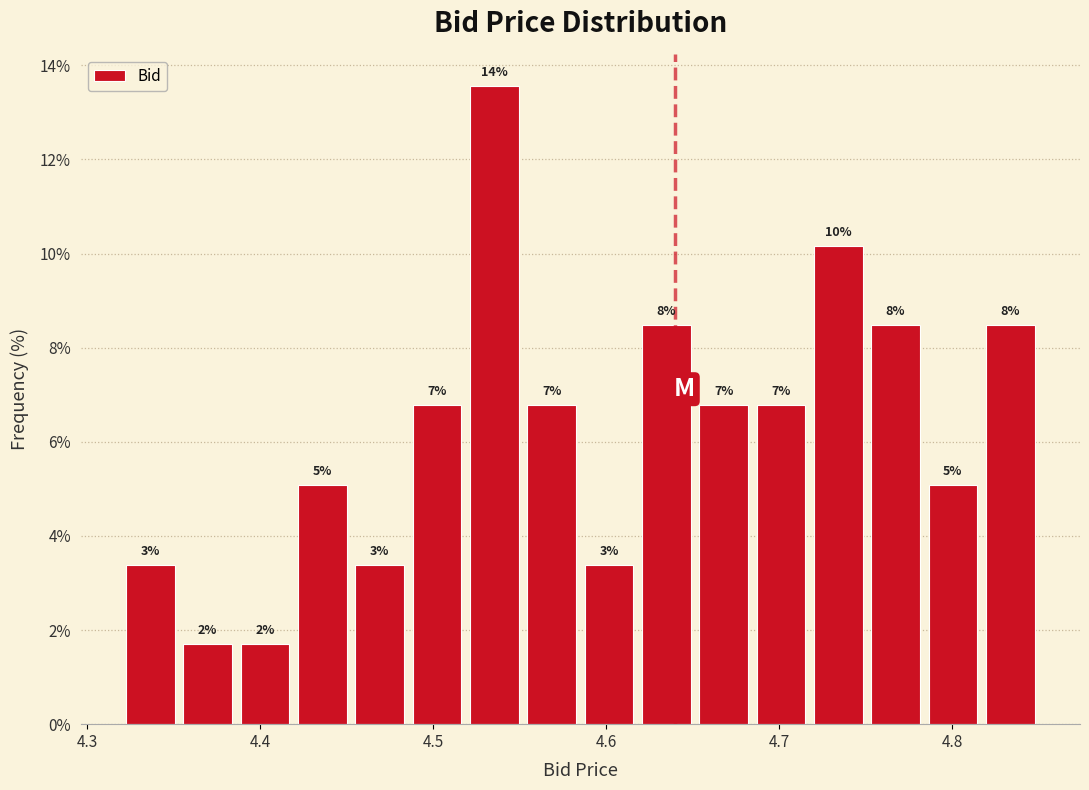

Read against the x-axis, roughly where is the centre of the tallest bar?

4.54